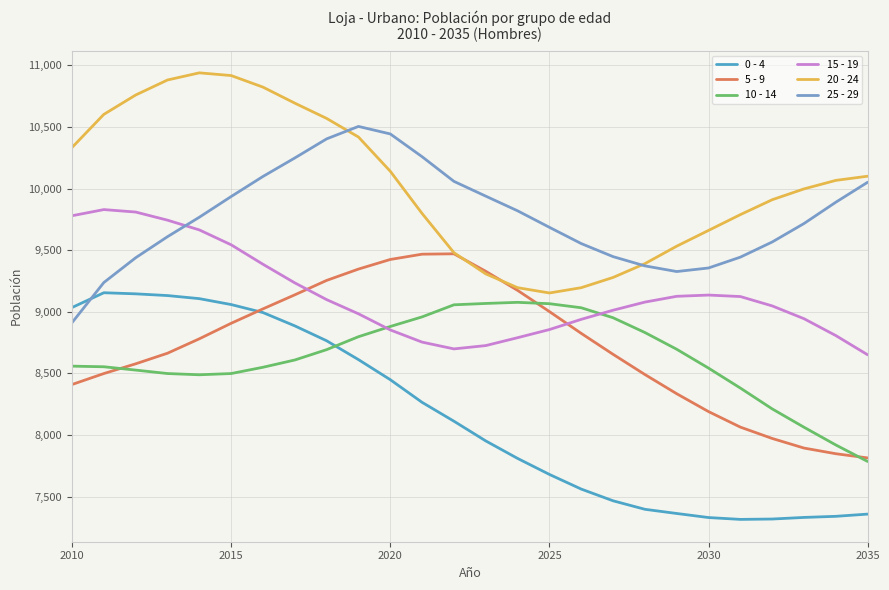

How many lines are shown in the chart?

6